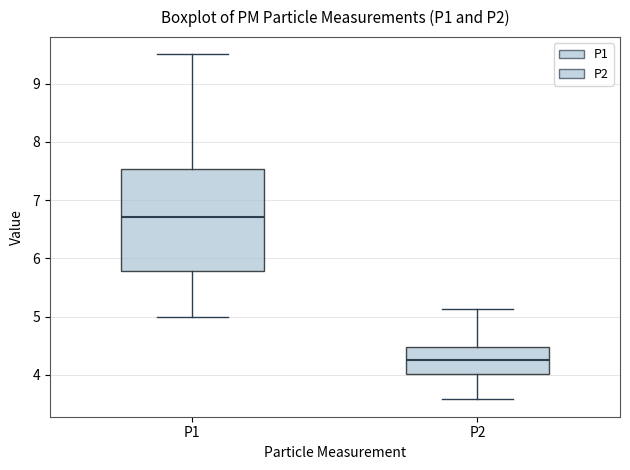

Which box is the tallest, from its lower edge to its upper edge?

P1